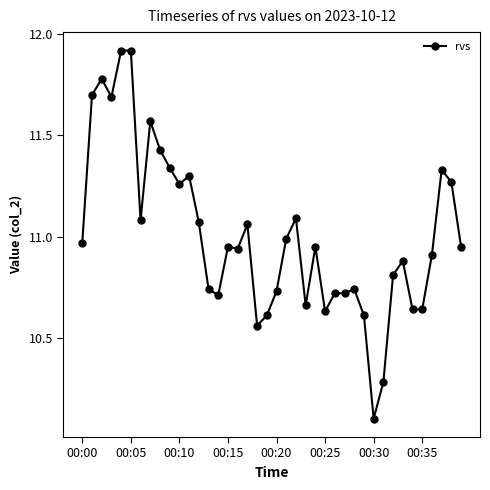

Does the chart display data point markers on the line(s)?

Yes